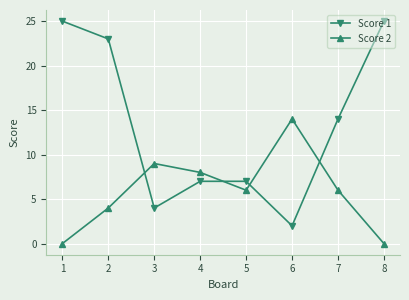

Which series has the widest spread of values?

Score 1